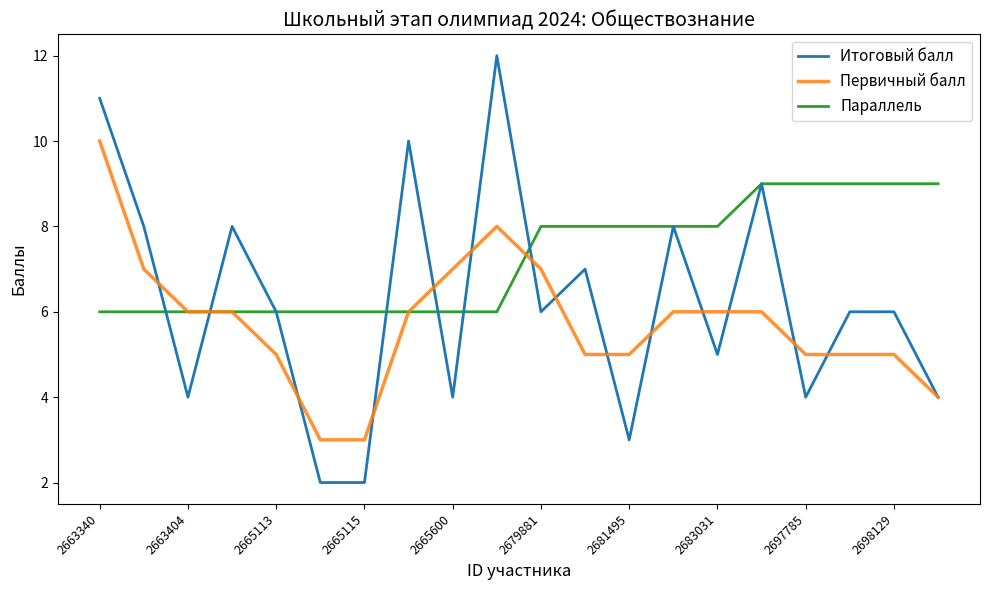

Count the Итоговый балл values in the range 4 to 8.

13